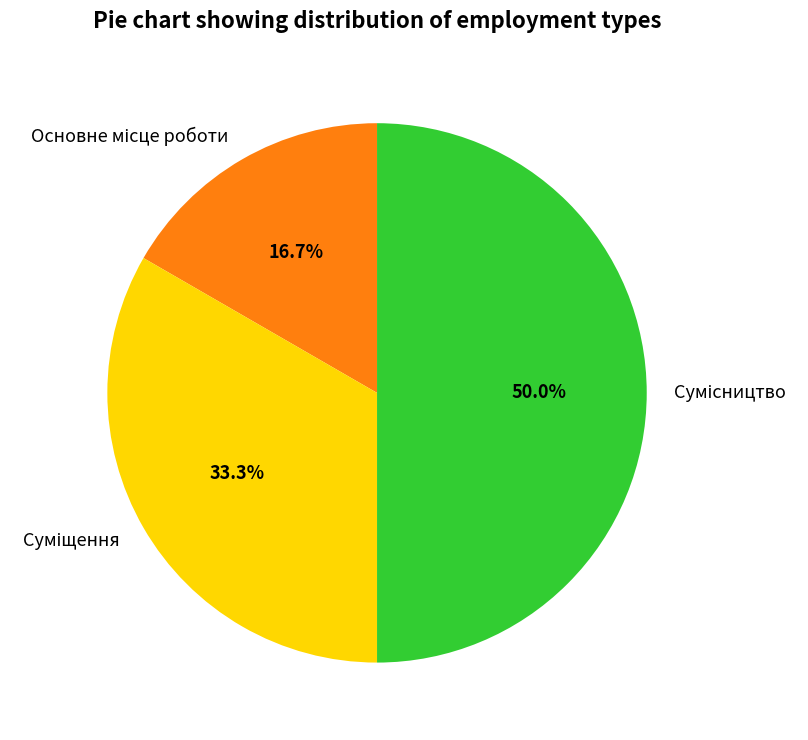

Which category has the smallest portion of the pie?

Основне місце роботи